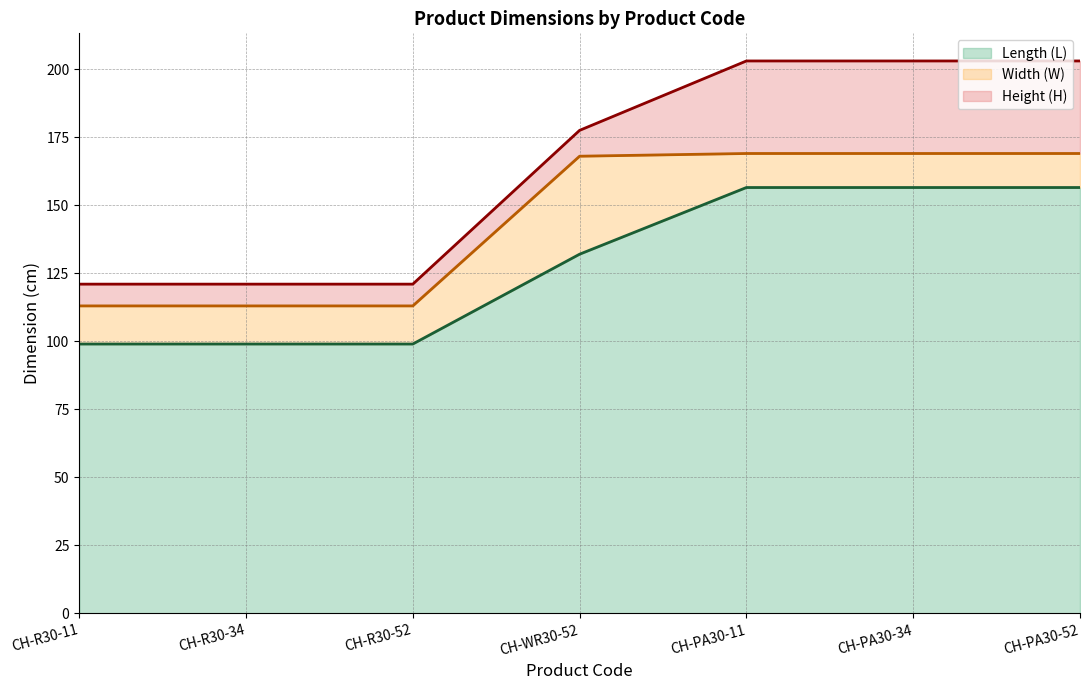

How many values in the Width (W) series exceed 14?

1